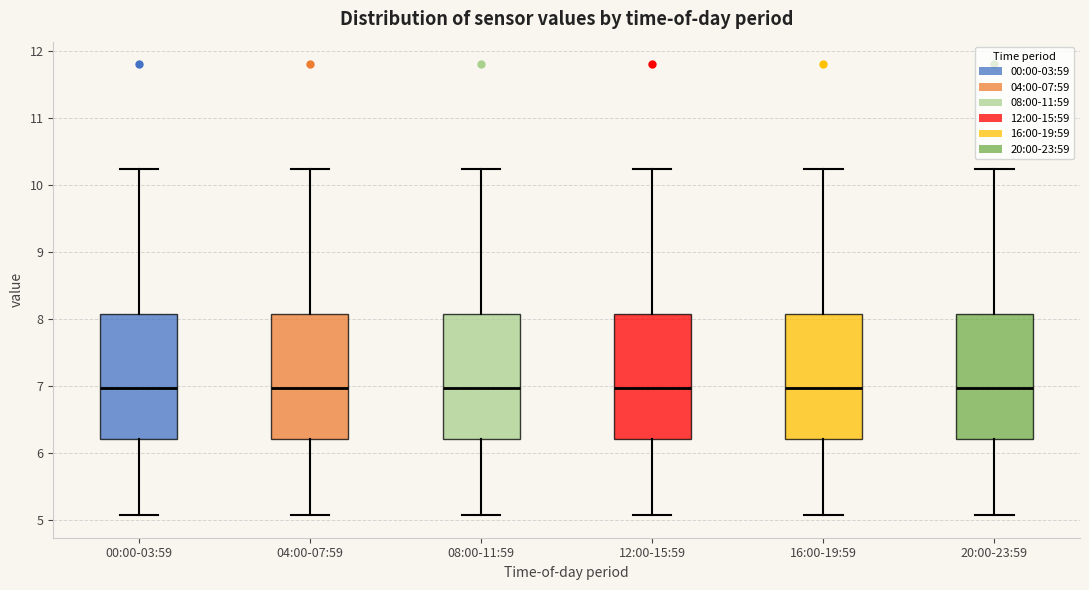

Where is the upper edge of the box for 04:00-07:59 on the y-axis? The values are not printed on the chart, so give them approximately, as read against the axis.

8.1